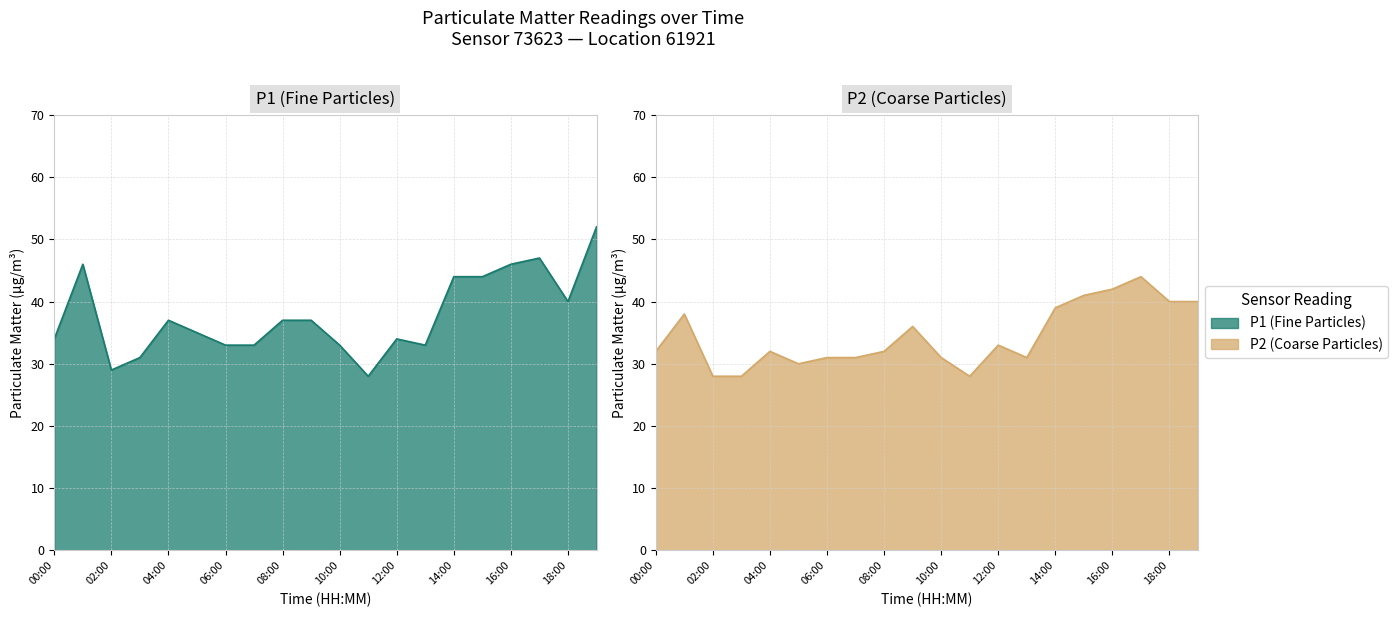

True or false: P2 has more than 0 points higher than both neighbors.

True